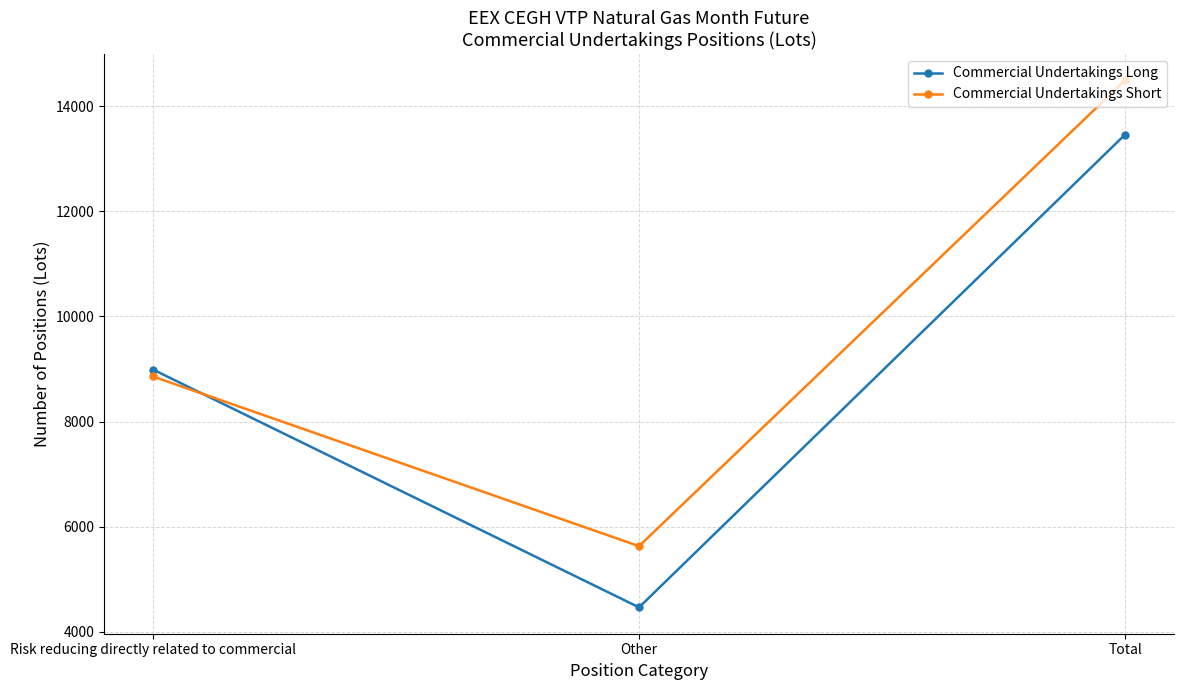

What value does the Commercial Undertakings Short series have at Other, to the nearest 50?

5650